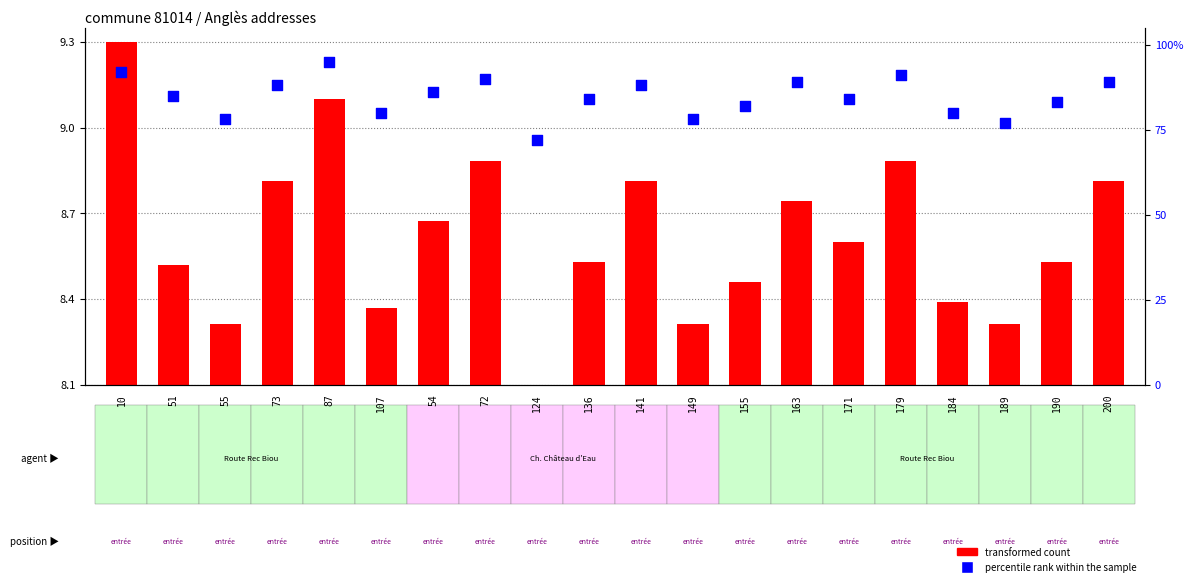

Which series reaches the minimum Y coordinate?

transformed count